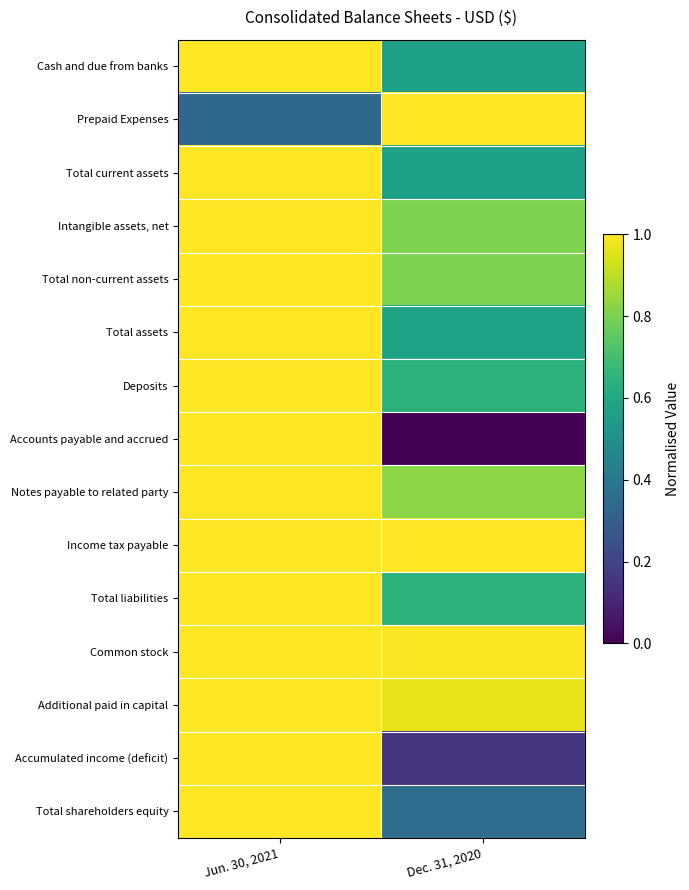

Reading left to right, list all the values displayed in this chart.

Cash and due from banks: Jun. 30, 2021=1.0	Dec. 31, 2020=0.6
Prepaid Expenses: Jun. 30, 2021=0.3	Dec. 31, 2020=1.0
Total current assets: Jun. 30, 2021=1.0	Dec. 31, 2020=0.6
Intangible assets, net: Jun. 30, 2021=1.0	Dec. 31, 2020=0.8
Total non-current assets: Jun. 30, 2021=1.0	Dec. 31, 2020=0.8
Total assets: Jun. 30, 2021=1.0	Dec. 31, 2020=0.6
Deposits: Jun. 30, 2021=1.0	Dec. 31, 2020=0.6
Accounts payable and accrued: Jun. 30, 2021=1.0	Dec. 31, 2020=0.0
Notes payable to related party: Jun. 30, 2021=1.0	Dec. 31, 2020=0.8
Income tax payable: Jun. 30, 2021=1.0	Dec. 31, 2020=1.0
Total liabilities: Jun. 30, 2021=1.0	Dec. 31, 2020=0.6
Common stock: Jun. 30, 2021=1.0	Dec. 31, 2020=1.0
Additional paid in capital: Jun. 30, 2021=1.0	Dec. 31, 2020=1.0
Accumulated income (deficit): Jun. 30, 2021=1.0	Dec. 31, 2020=0.2
Total shareholders equity: Jun. 30, 2021=1.0	Dec. 31, 2020=0.4